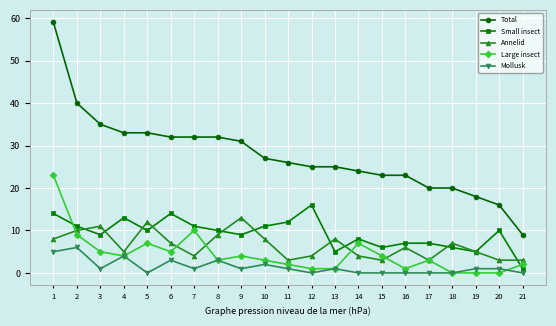

In Annelid, how many points are higher than both neighbors (excluding endpoints)?

6